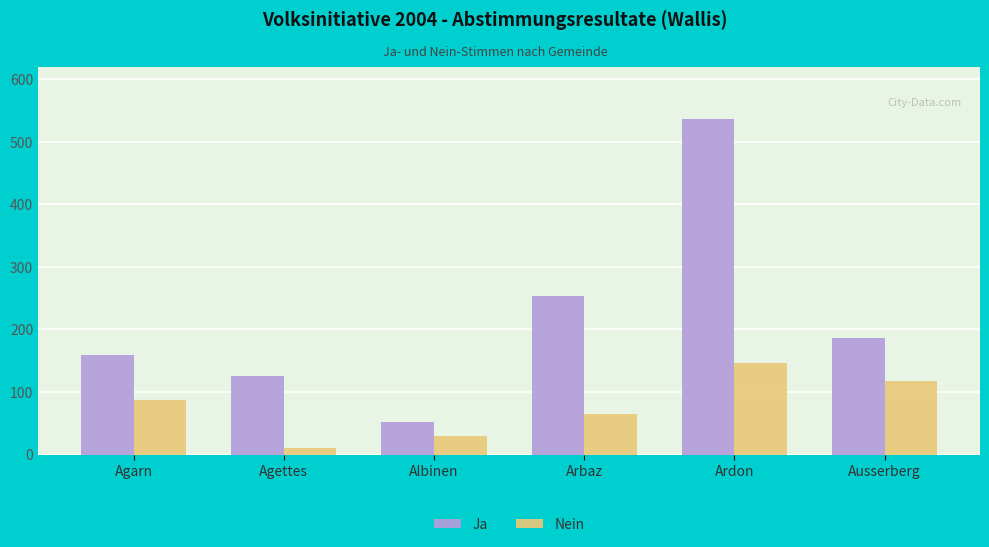

Is it true that Ja equals 253 at Arbaz?

True